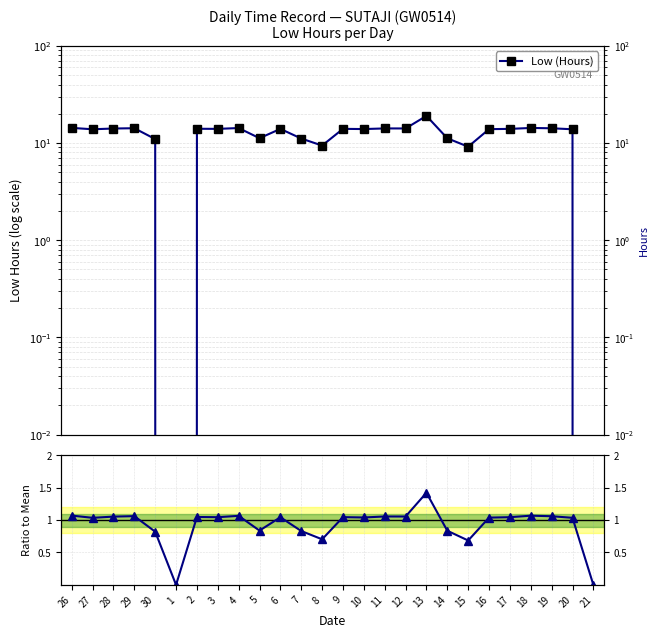

Where does the Low (Hours) series first go above 13?

26